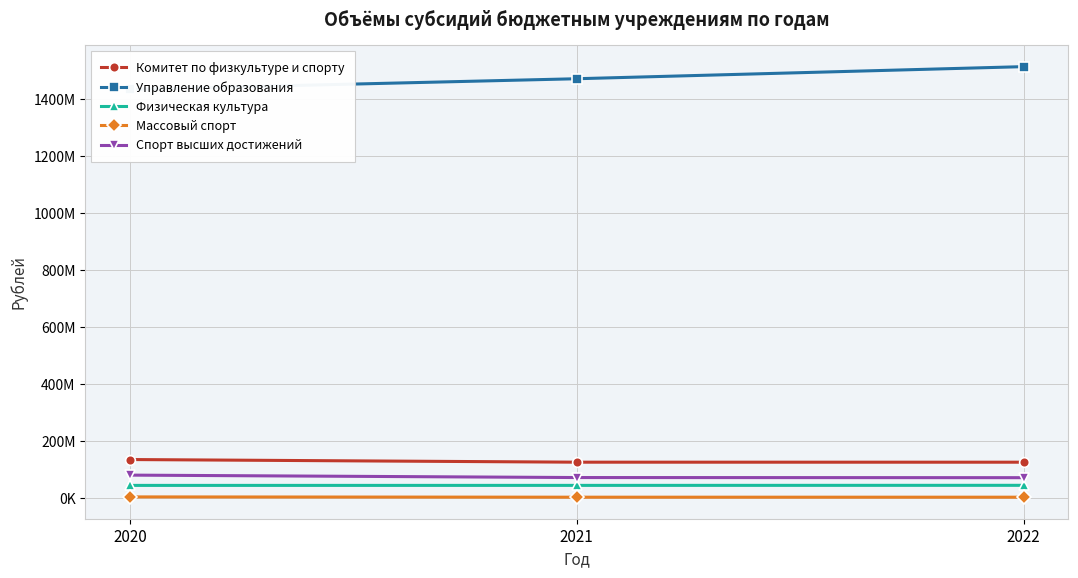

Which series has the largest total across all categories?

Управление образования